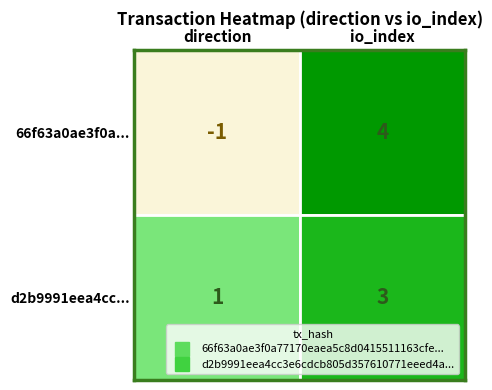

The value of d2b9991eea4cc3e6cdcb805d357610771eeed4a... at 1 is 3. True or false?

True